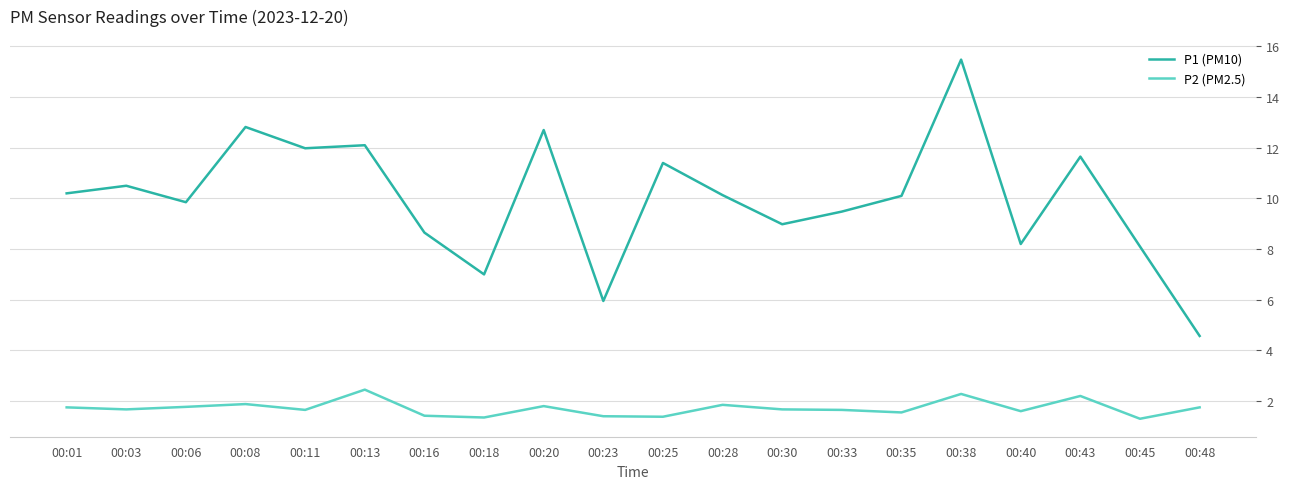

Which series has the largest range (max minus min)?

P1 (PM10)